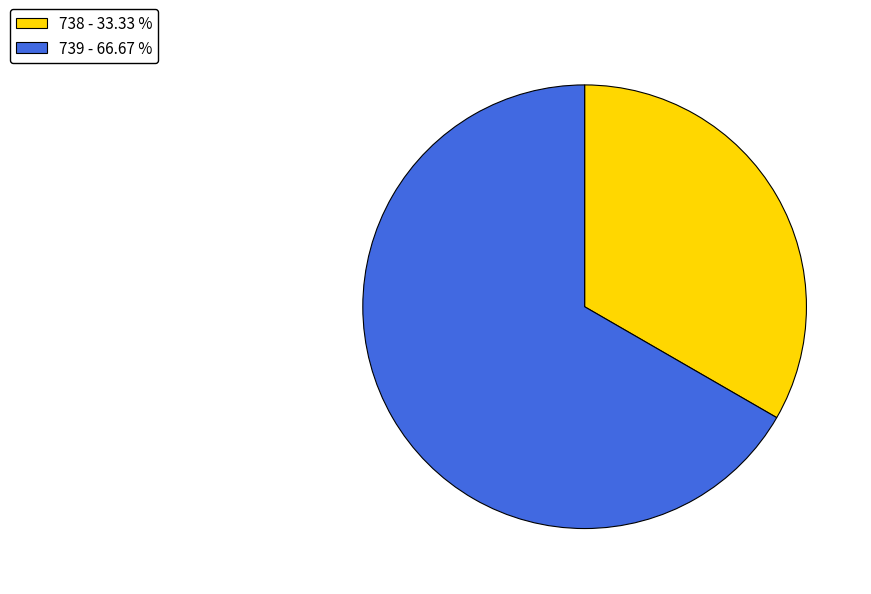

Which category has the biggest portion of the pie?

739 - 66.67 %